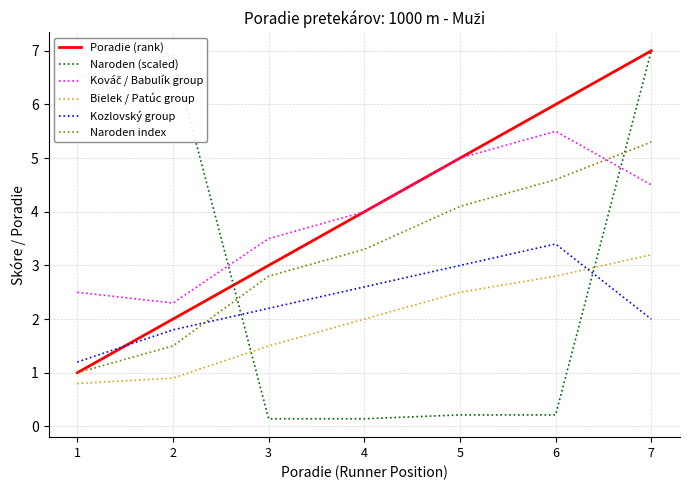

How many lines are shown in the chart?

6